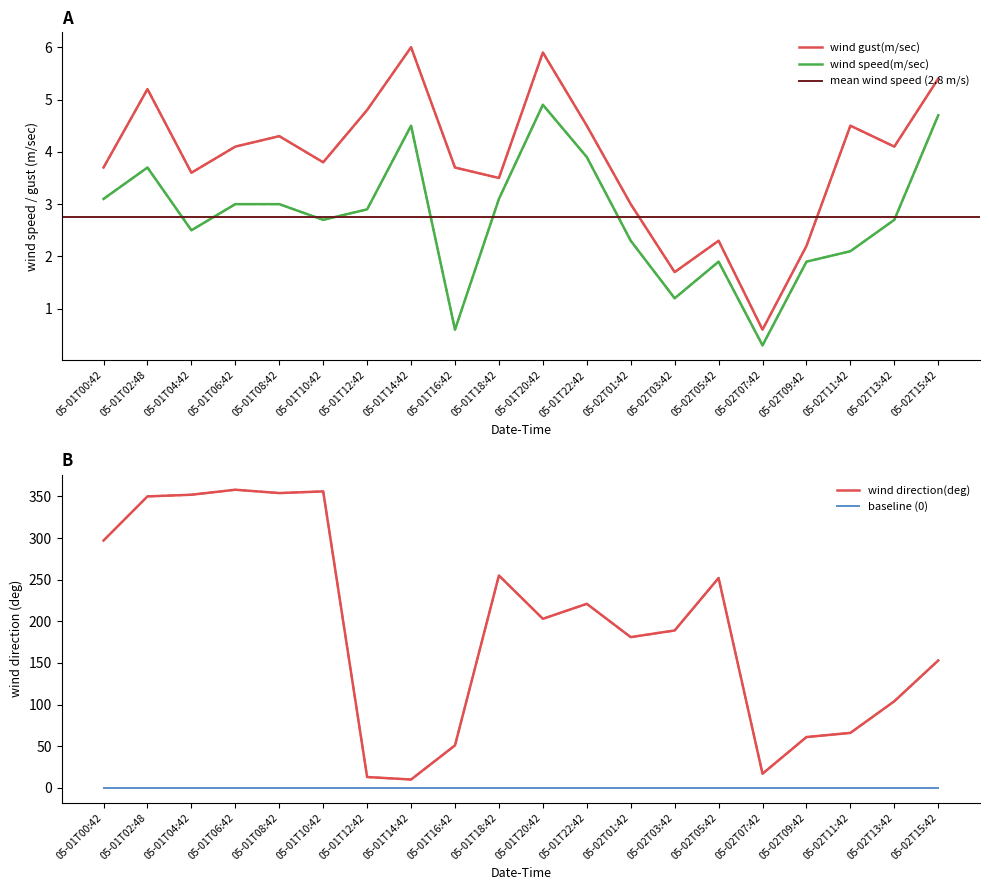

At which category is the sum across all series the highest?

05-01T06:42